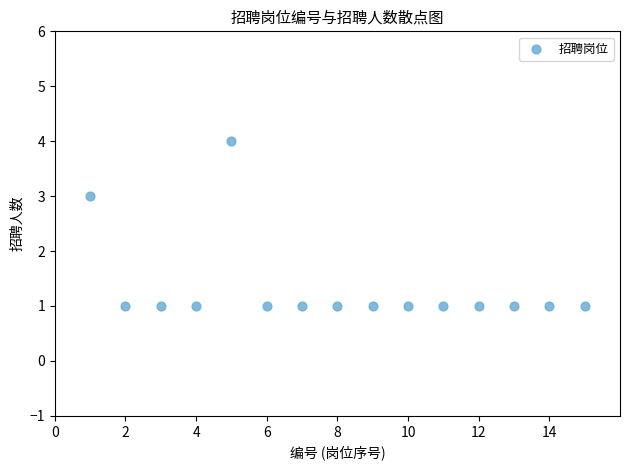

What is the range of X values (max minus min)?

14